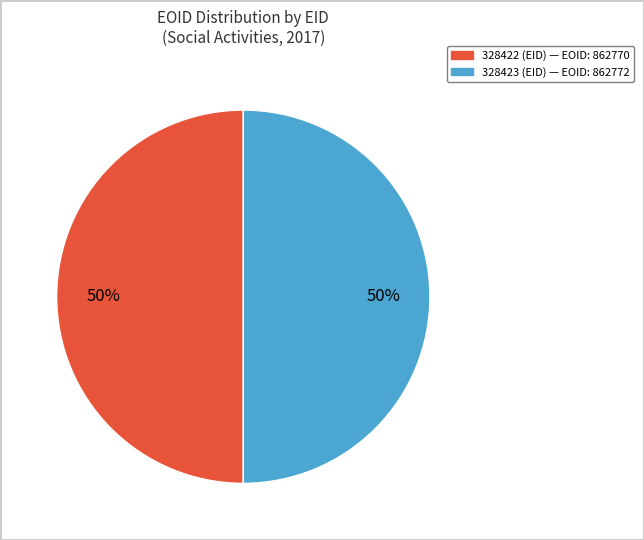

What is the ratio of the value at 328422 to the value at 328423?

1.0